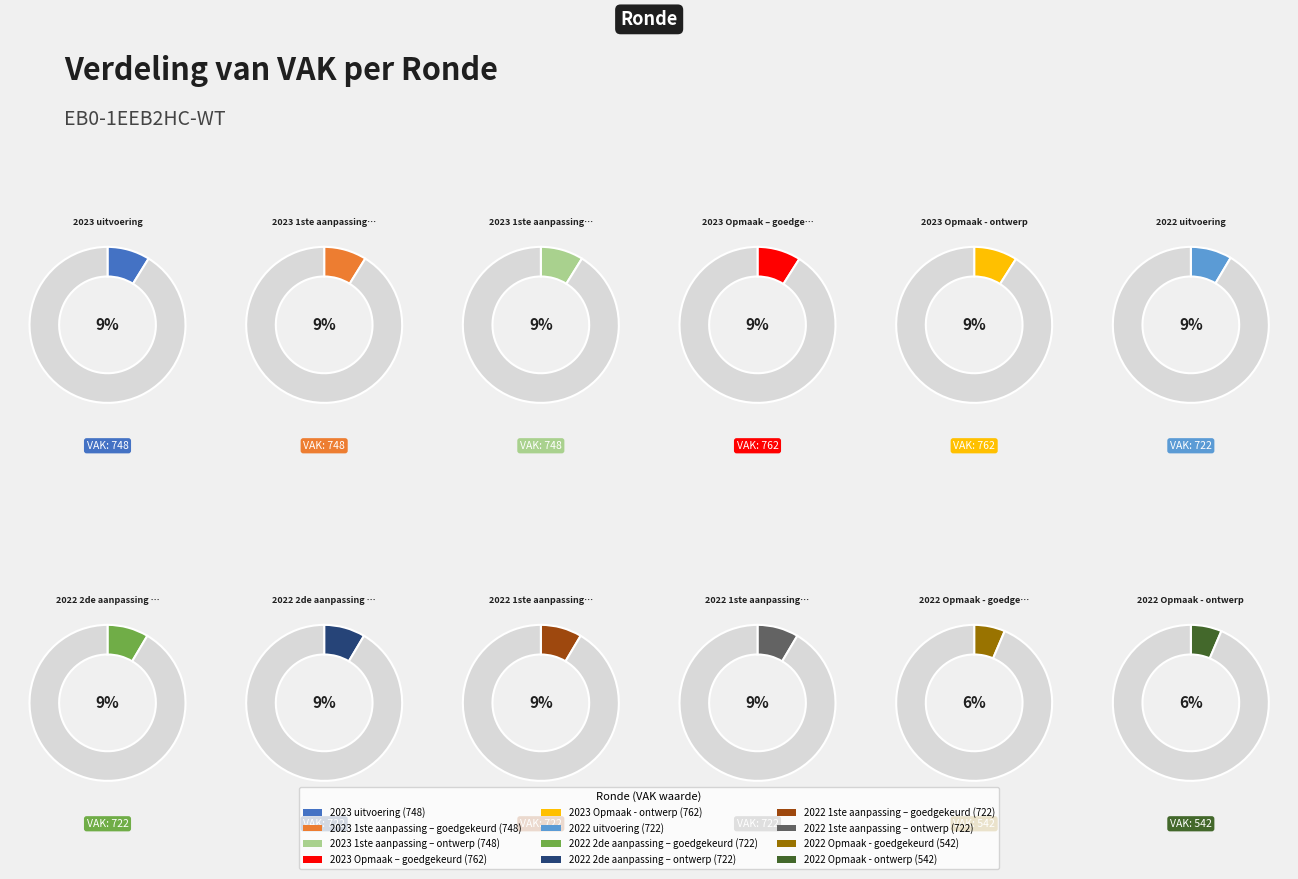

Rank the categories by value from lowest to highest.

2022 Opmaak - goedgekeurd, 2022 Opmaak - ontwerp, 2022 uitvoering, 2022 2de aanpassing – goedgekeurd, 2022 2de aanpassing – ontwerp, 2022 1ste aanpassing – goedgekeurd, 2022 1ste aanpassing – ontwerp, 2023 uitvoering, 2023 1ste aanpassing – goedgekeurd, 2023 1ste aanpassing – ontwerp, 2023 Opmaak – goedgekeurd, 2023 Opmaak - ontwerp